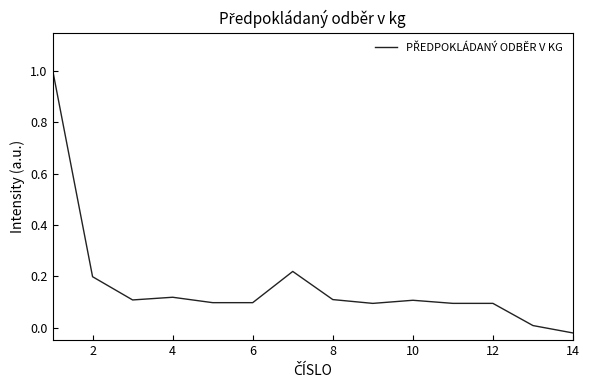

Count the number of categories in the chart.

14